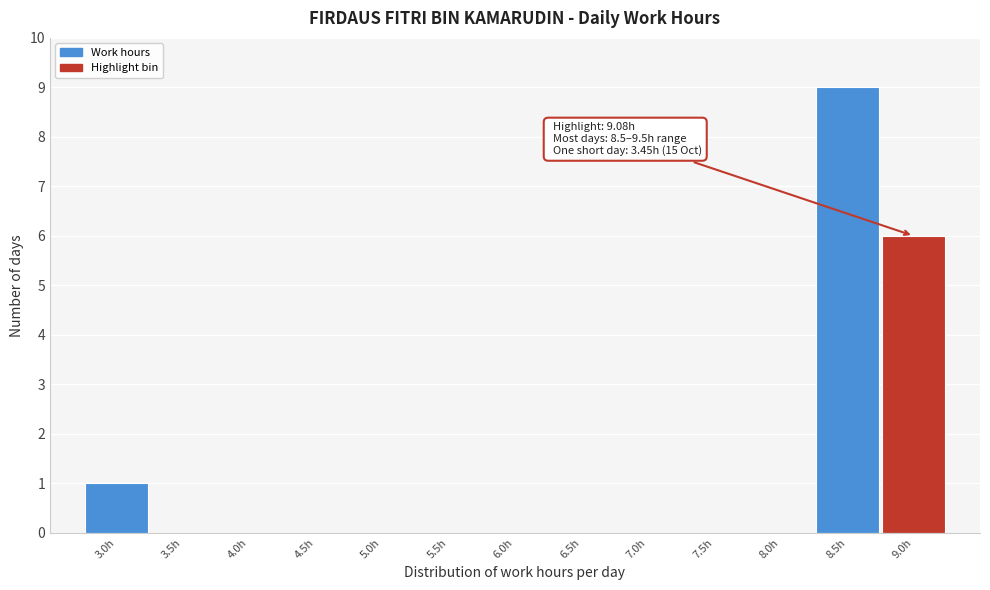

Reading left to right, extract all data points from this chart.

3.0h=1	3.5h=0	4.0h=0	4.5h=0	5.0h=0	5.5h=0	6.0h=0	6.5h=0	7.0h=0	7.5h=0	8.0h=0	8.5h=9	9.0h=6